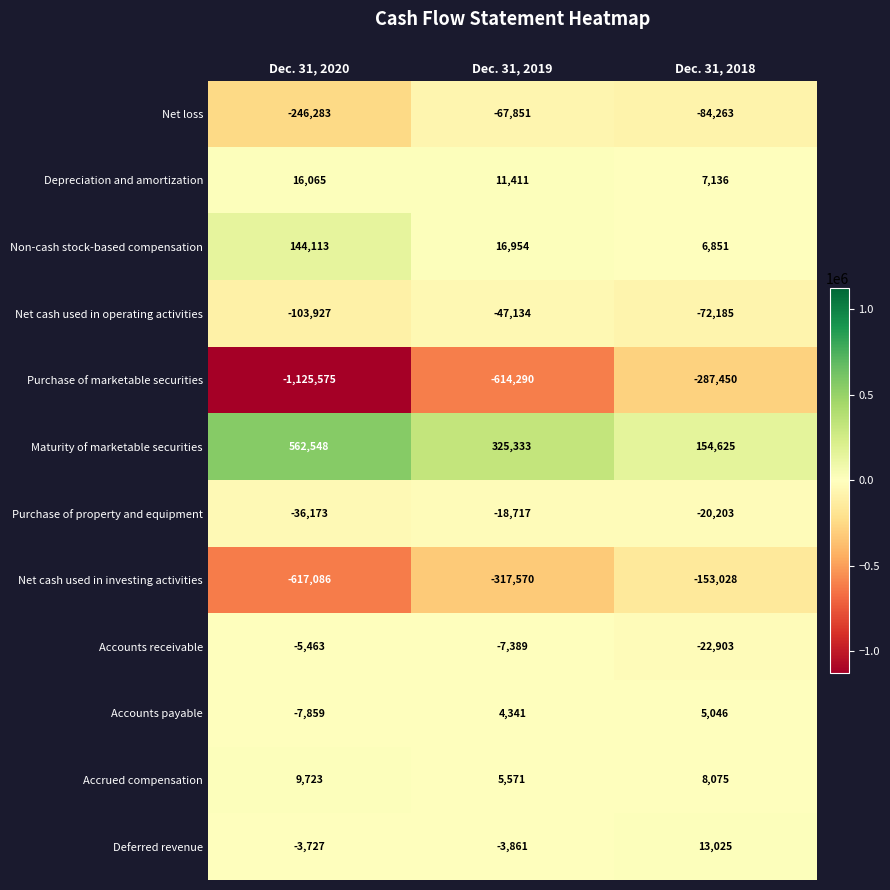

What is the difference between the maximum and minimum values in the Purchase of marketable securities series?

838125